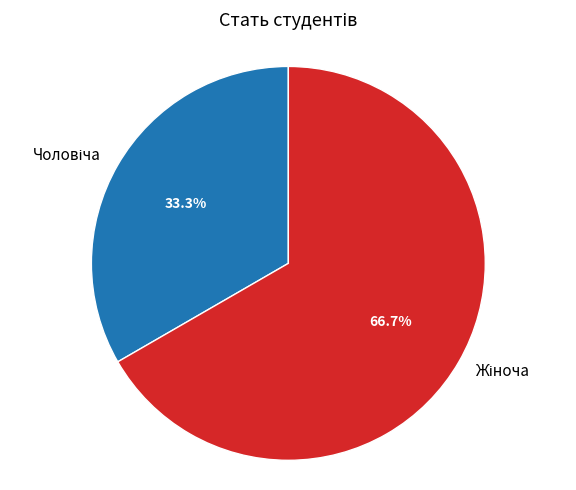

Does any single category account for the majority?

Yes